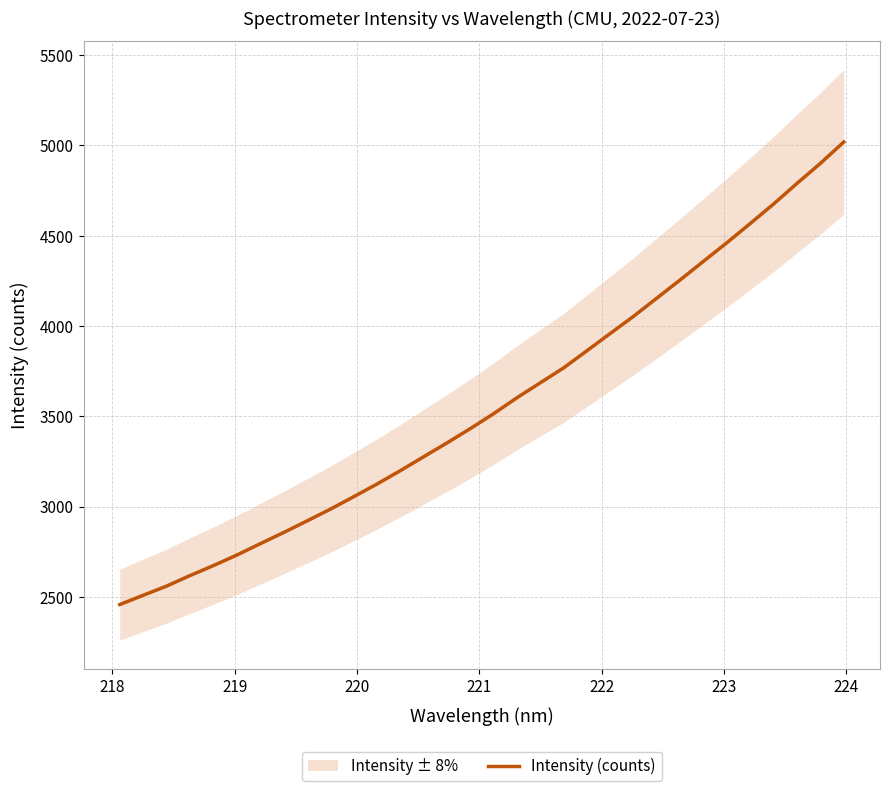

What is the maximum value for Intensity (counts)?

5018.6